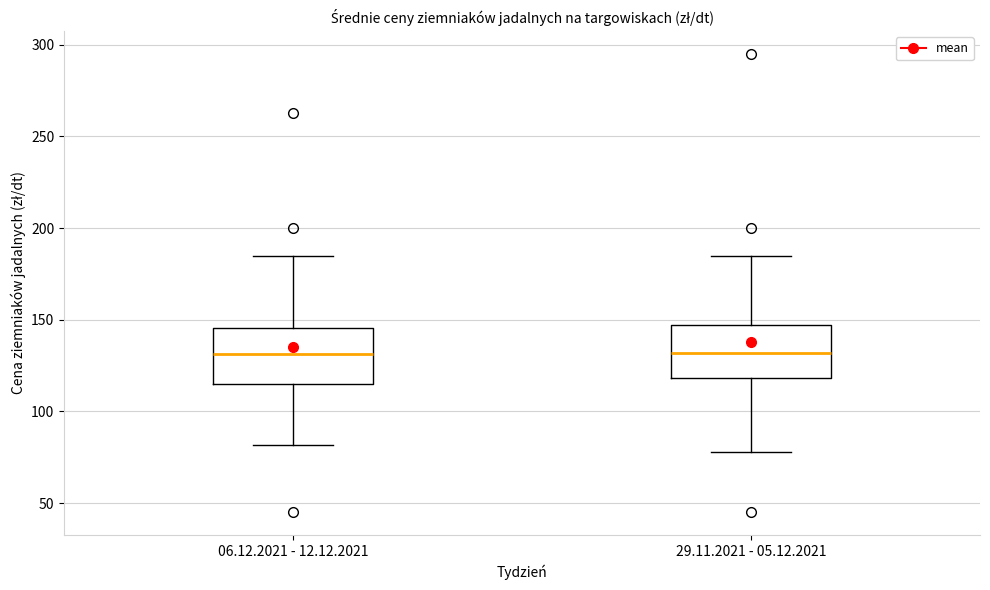

Reading left to right, transcribe this box plot: for each box, give where its median line is, the range the box spans, and where its two whiskers end, as read against the y-axis. The values are not printed on the chart, so give them approximately, as read against the axis.

06.12.2021 - 12.12.2021: median 130, box 115 to 145, whiskers 80 to 185
29.11.2021 - 05.12.2021: median 130, box 120 to 145, whiskers 80 to 185